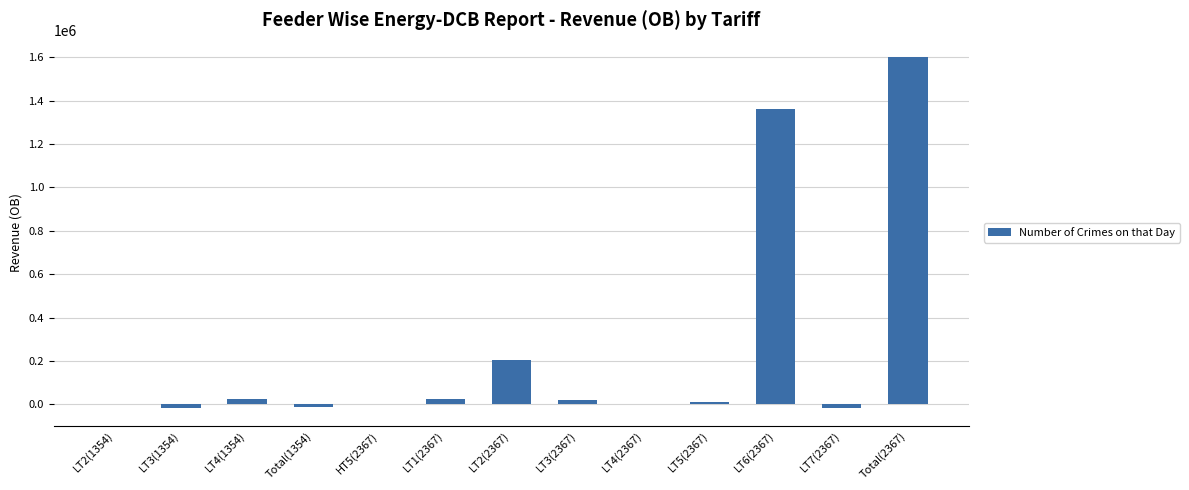

What is the average value?

245675.8